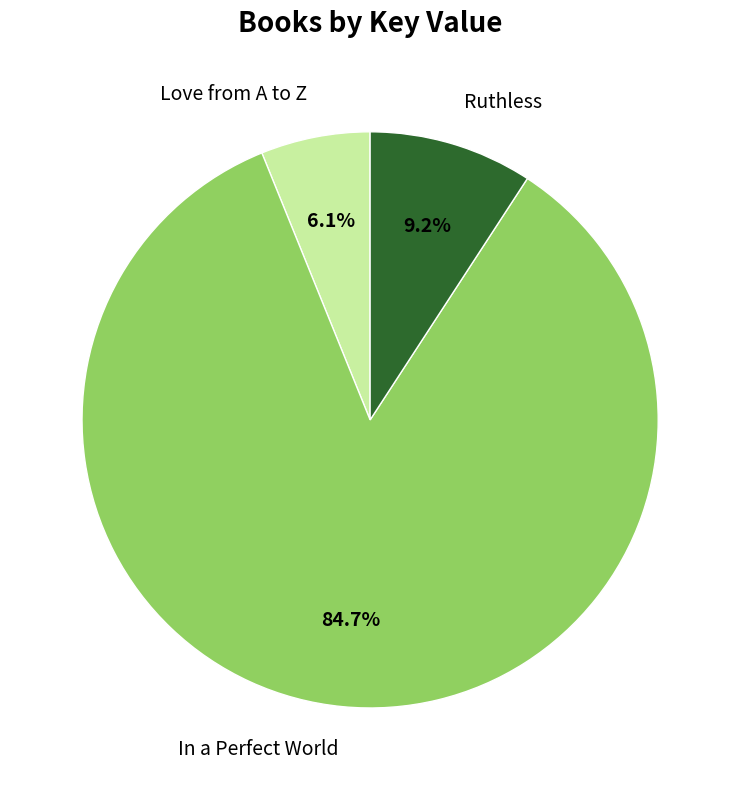

To the nearest percent, what is the difference between the Love from A to Z and Ruthless slice percentages?

3%